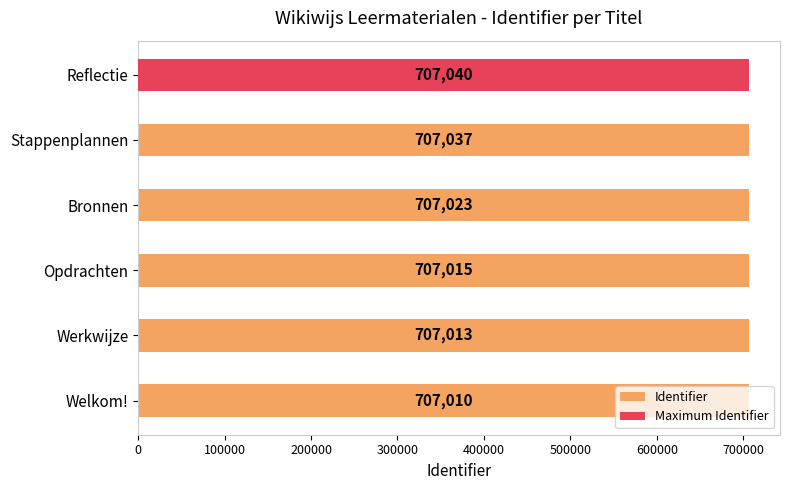

What is the value of the 1st bar from the left?

707010